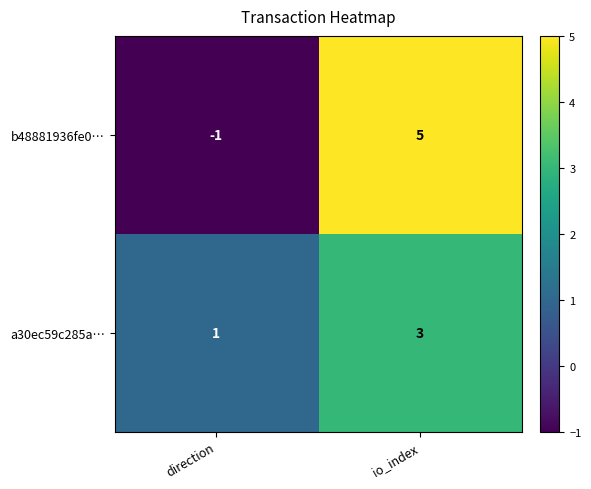

At which label is b48881936fe0… closest to 2?

direction